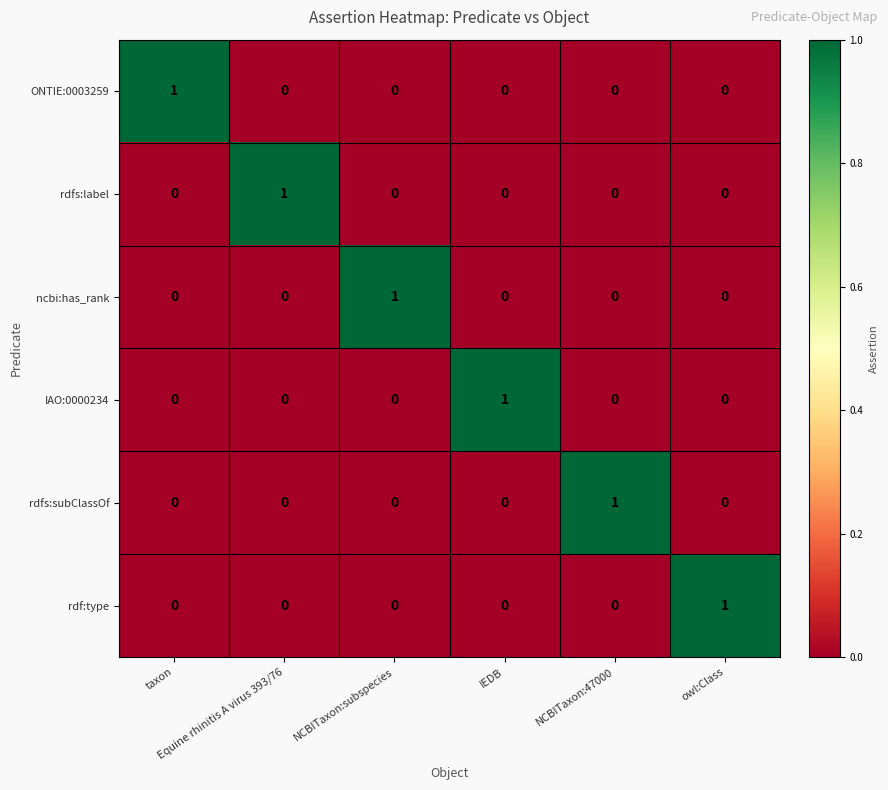

At how many categories does at least one series exceed 0?

6